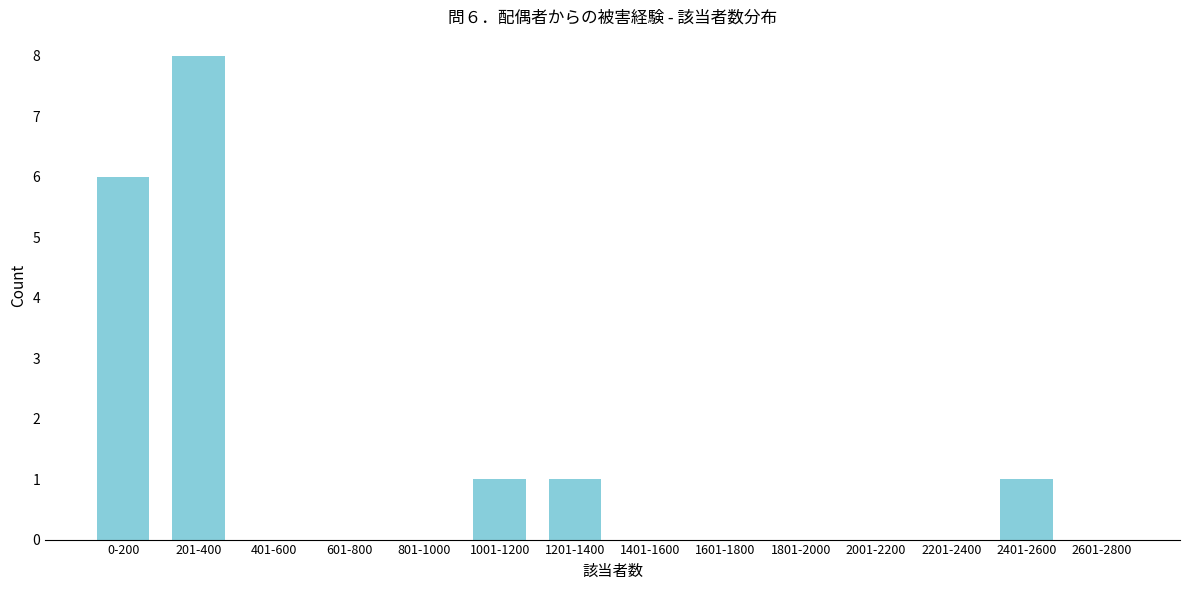

Reading right to left, list all the values displayed in this chart.

2601-2800=0	2401-2600=1	2201-2400=0	2001-2200=0	1801-2000=0	1601-1800=0	1401-1600=0	1201-1400=1	1001-1200=1	801-1000=0	601-800=0	401-600=0	201-400=8	0-200=6